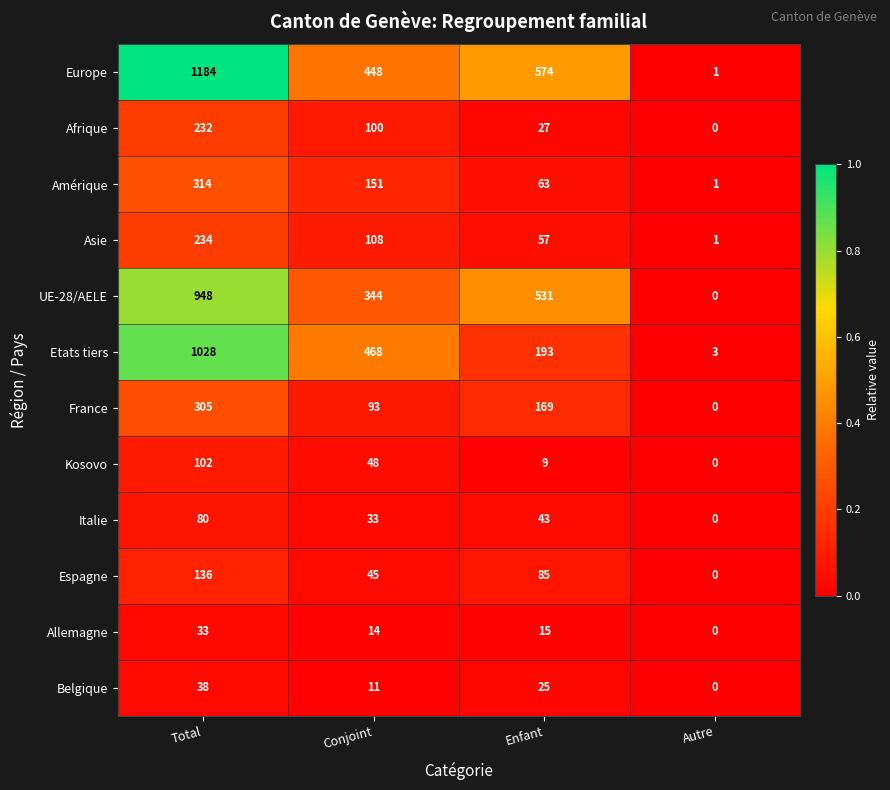

At which category does the chart reach its minimum across all series?

Autre